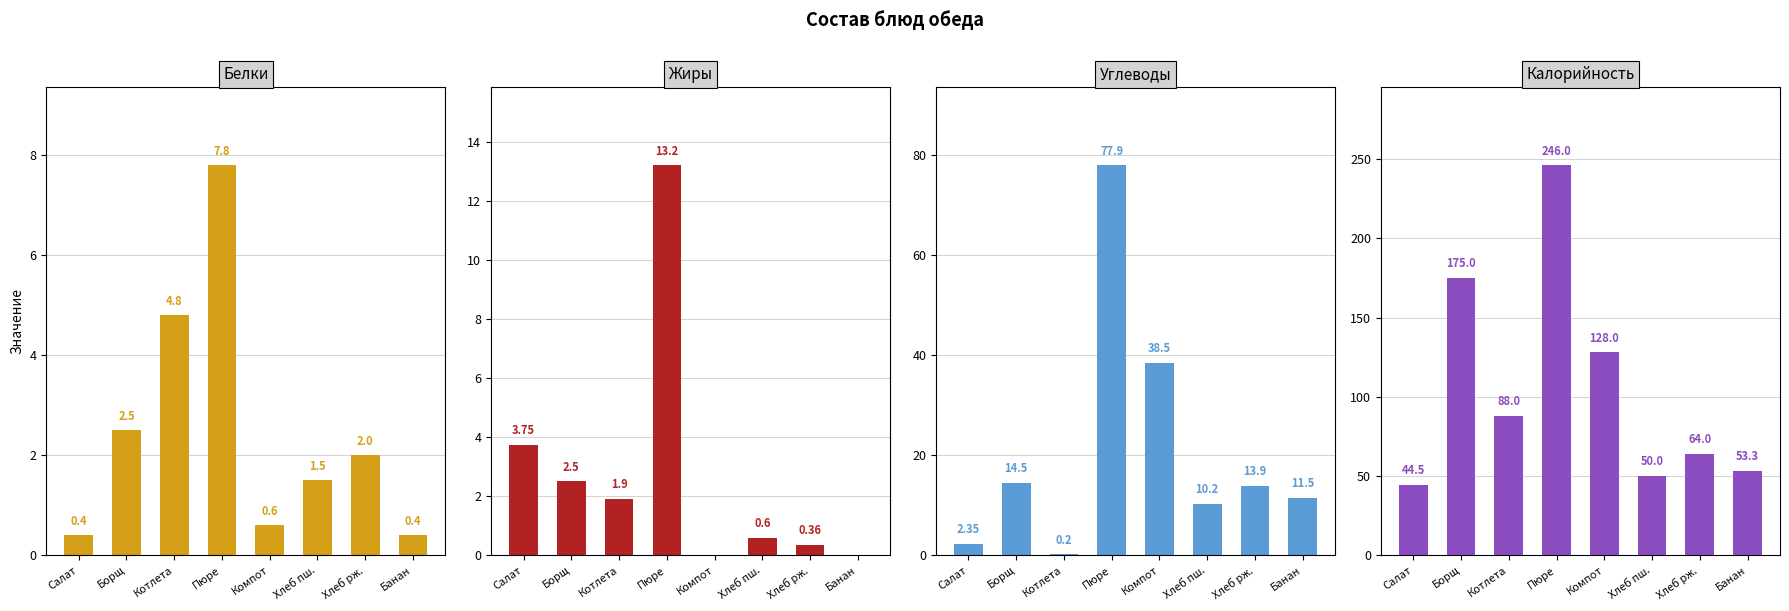

What is the difference between the Белки values at Салат and Котлета?

4.4